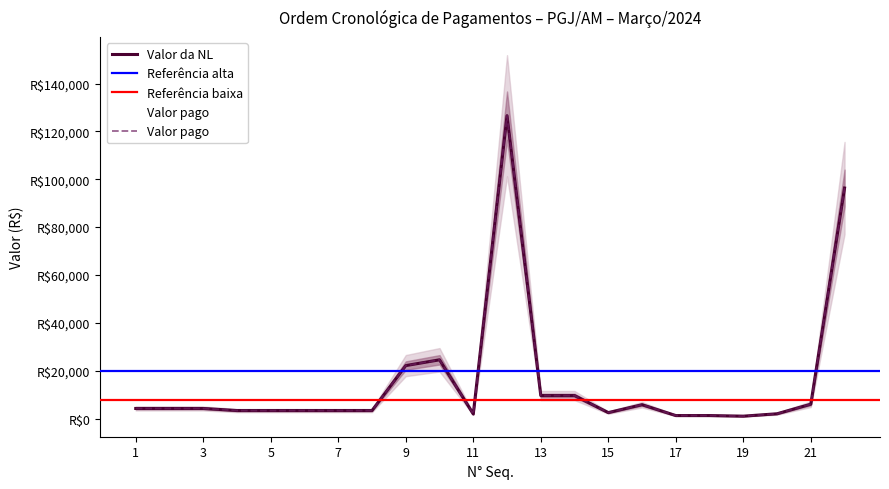

What is the value of the Valor da NL point at the 2nd from the left?

4210.7